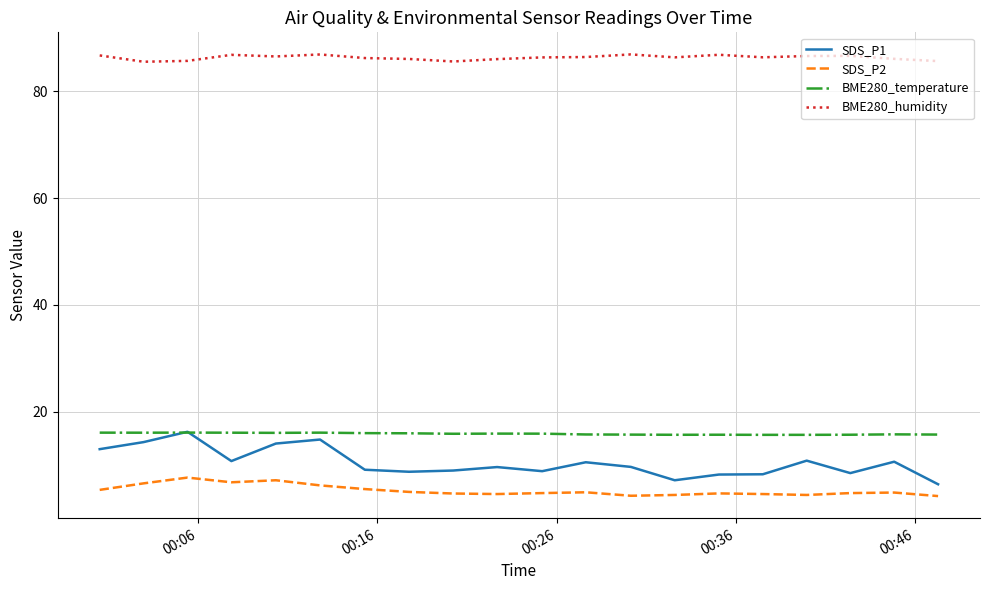

What is the lowest value of the BME280_temperature series?

15.7